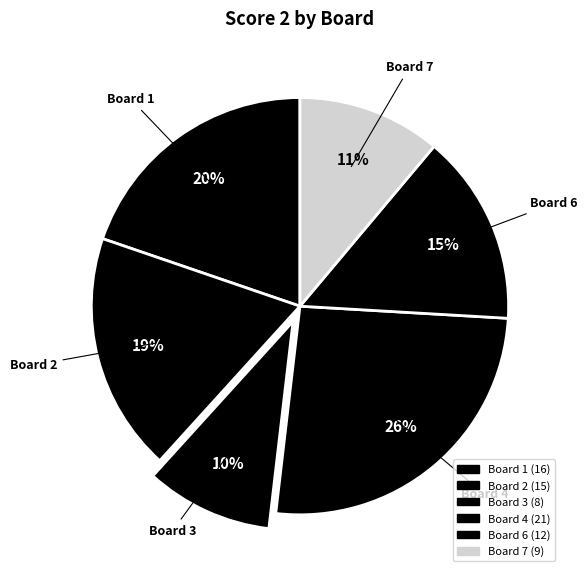

Count the number of slices in the pie.

6